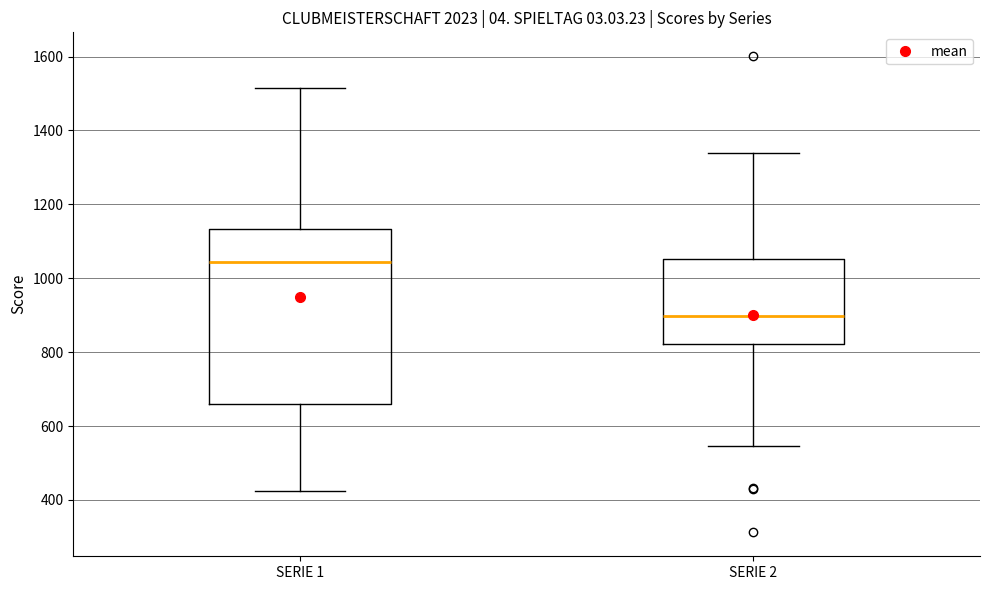

Which box's median line is the lowest?

SERIE 2